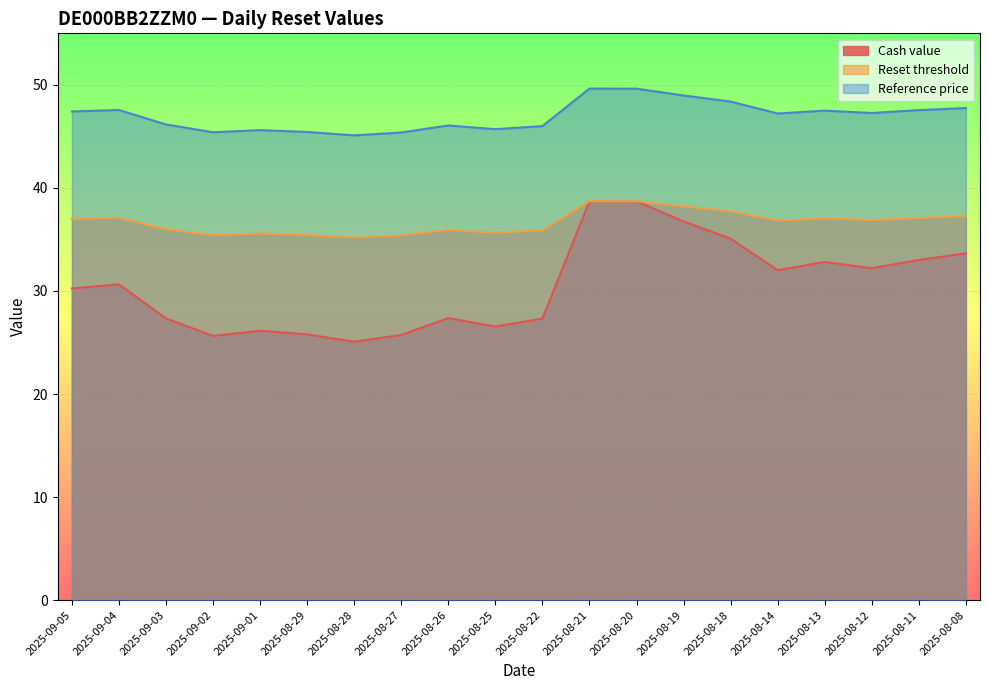

Reading left to right, what are all the values shown in this chart?

Cash value: 30.2	30.6	27.3	25.6	26.1	25.8	25.1	25.7	27.4	26.6	27.3	38.7	38.7	36.8	35.1	32.0	32.8	32.2	33.0	33.6
Reset threshold: 37.0	37.1	36.0	35.4	35.6	35.4	35.2	35.4	35.9	35.6	35.9	38.7	38.7	38.2	37.7	36.8	37.0	36.9	37.1	37.2
Reference price: 47.4	47.6	46.2	45.4	45.6	45.4	45.1	45.4	46.1	45.7	46.0	49.6	49.6	49.0	48.4	47.2	47.5	47.3	47.5	47.8